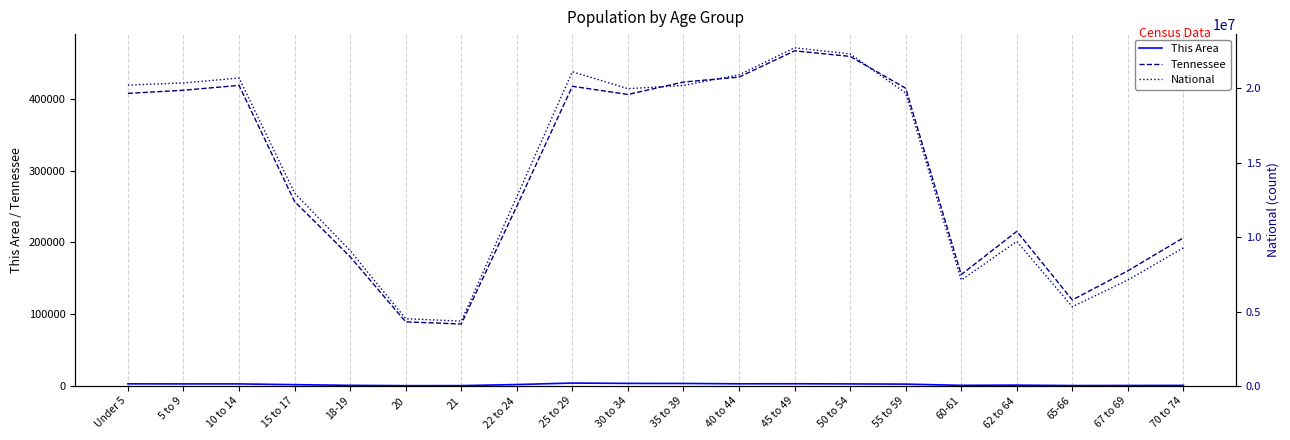

At 62 to 64, list the series in order from smallest to largest.

This Area, Tennessee, National